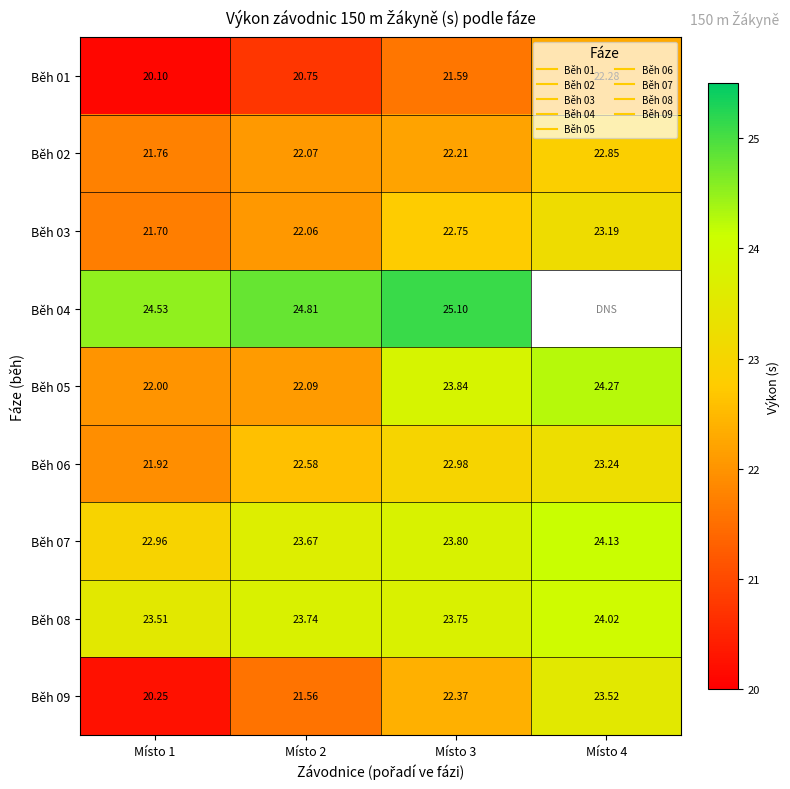

Which series has the widest spread of values?

Běh 09